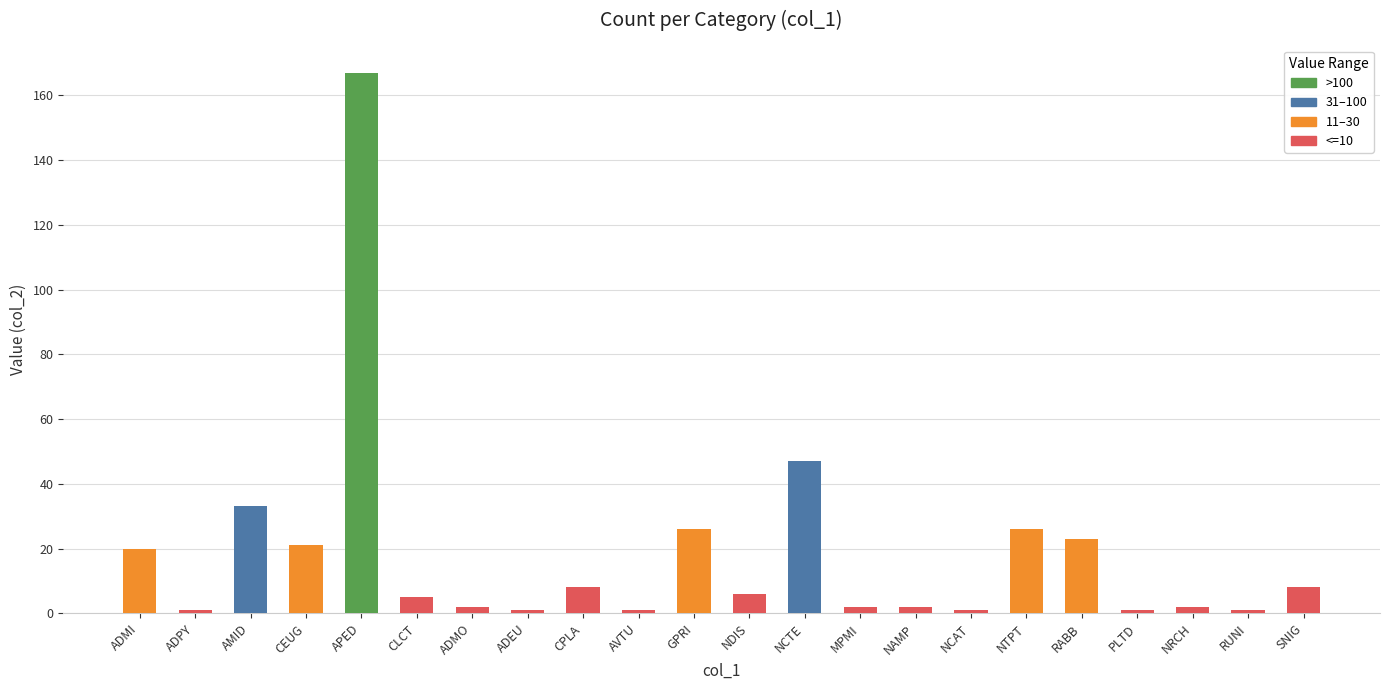

What is the value of the 10th bar from the left?

1